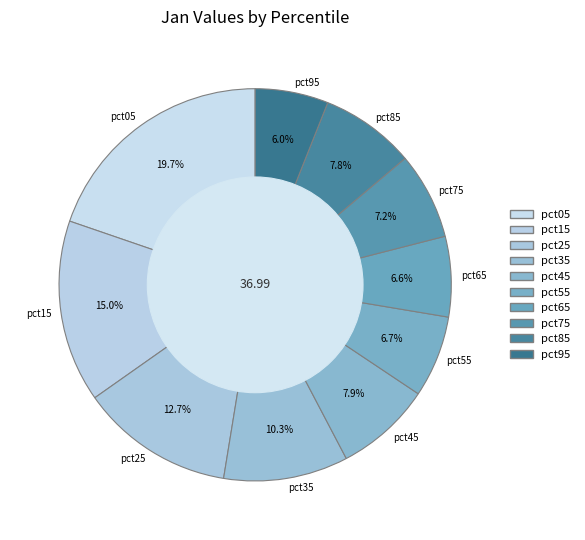

Is pct35 the majority of the pie?

No